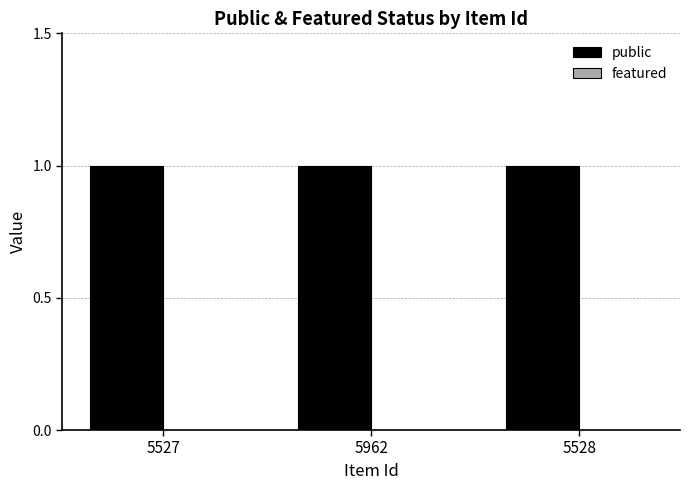

What is the highest value of the public series?

1